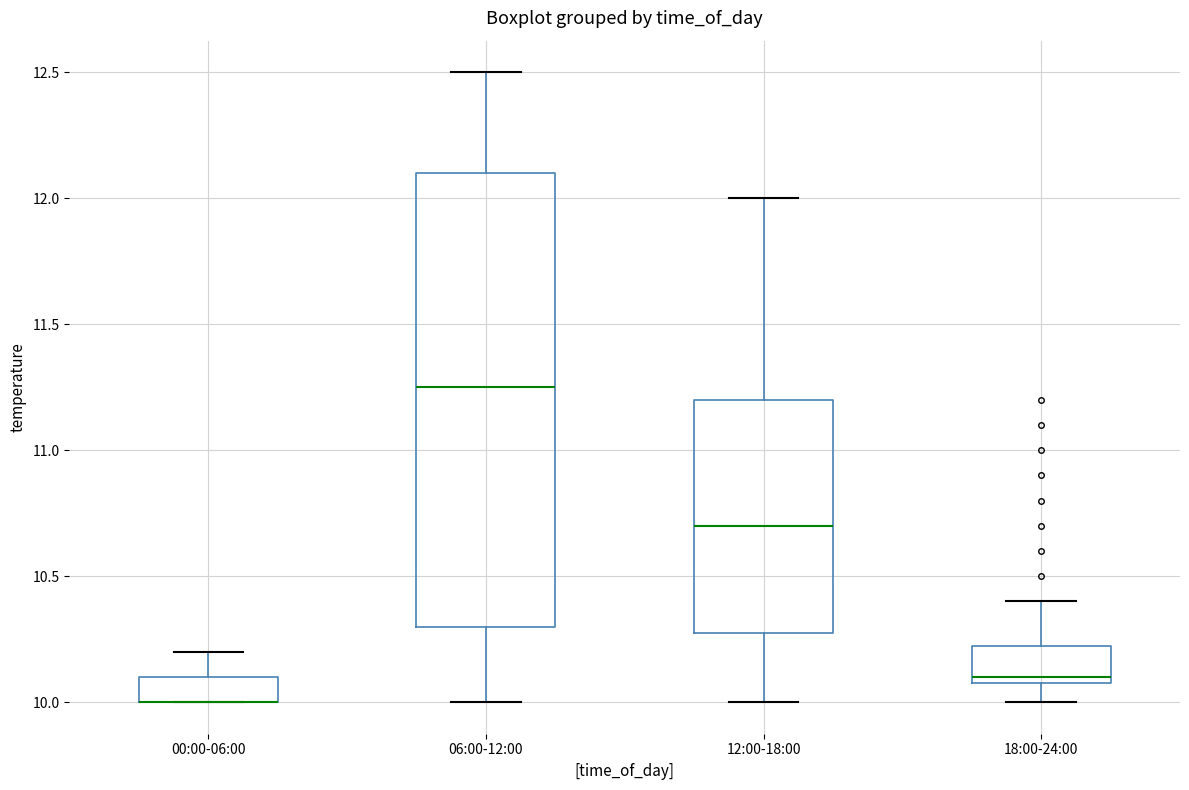

Reading left to right, read every box against the y-axis: the position of its median line, the range the box covers, and the ends of its whiskers. The values are not printed on the chart, so give them approximately, as read against the axis.

00:00-06:00: median 10.00 (drawn on the box's lower edge), box 10.00 to 10.10, whiskers 10.00 to 10.20
06:00-12:00: median 11.25, box 10.30 to 12.10, whiskers 10.00 to 12.50
12:00-18:00: median 10.70, box 10.30 to 11.20, whiskers 10.00 to 12.00
18:00-24:00: median 10.10 (just above the box's lower edge), box 10.10 to 10.25, whiskers 10.00 to 10.40